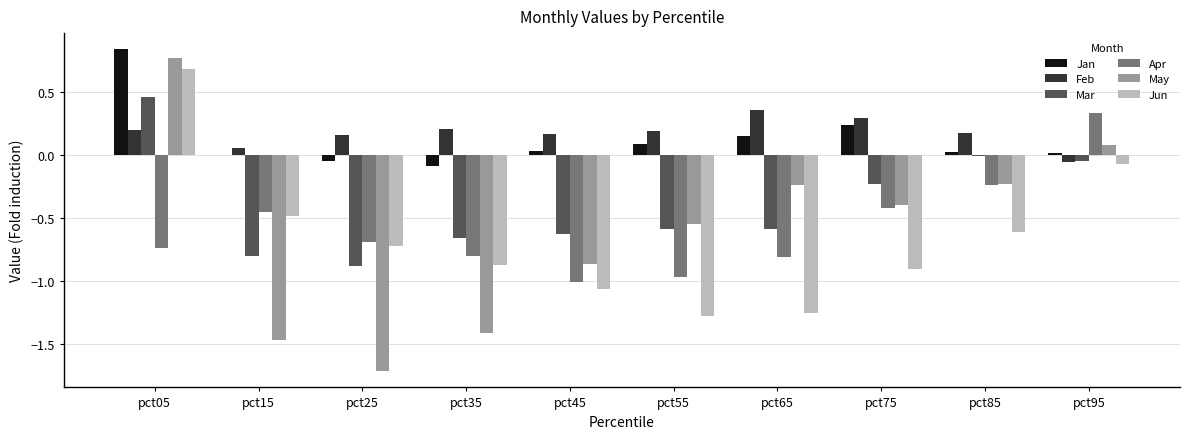

At which category does the chart reach its peak across all series?

pct05